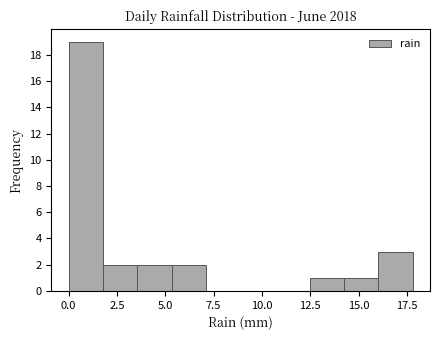

Around what value on the x-axis is the tallest bar? Give the approximate position of its centre, as read against the axis.

1.0